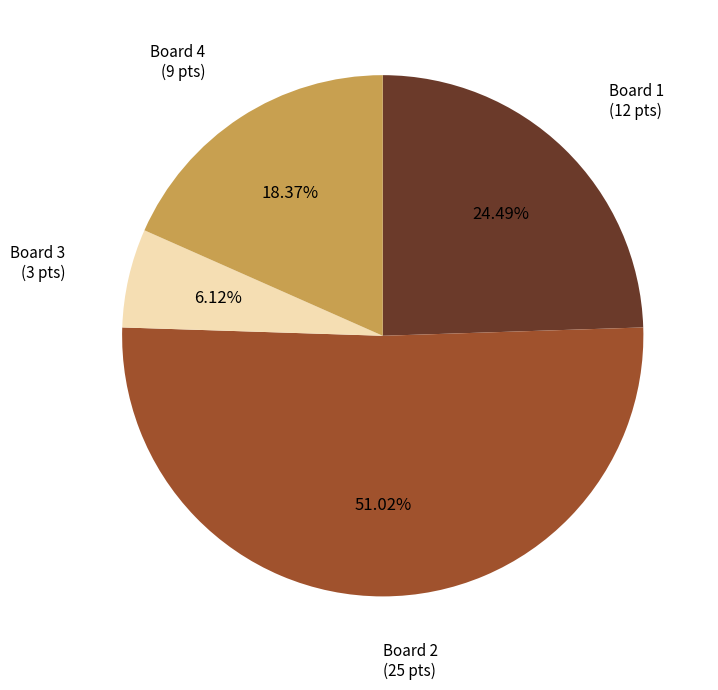

Does any single category account for the majority?

Yes